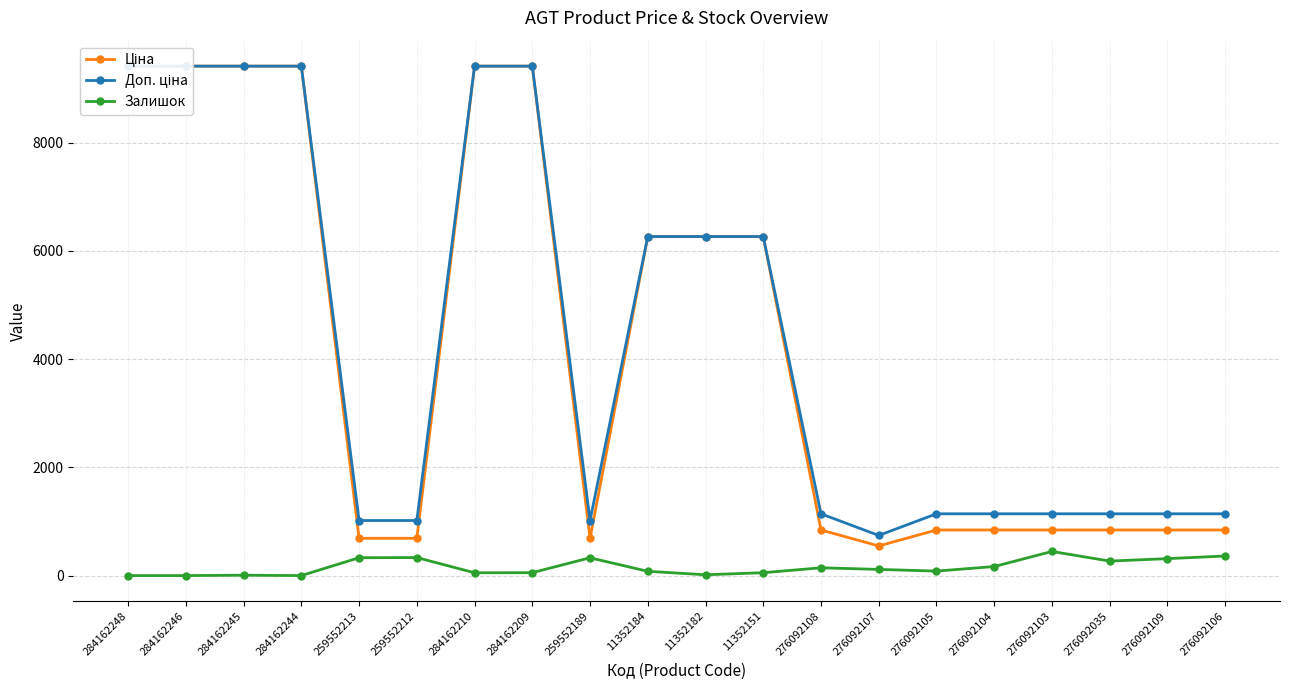

What are all the series names shown in the legend?

Ціна, Доп. ціна, Залишок